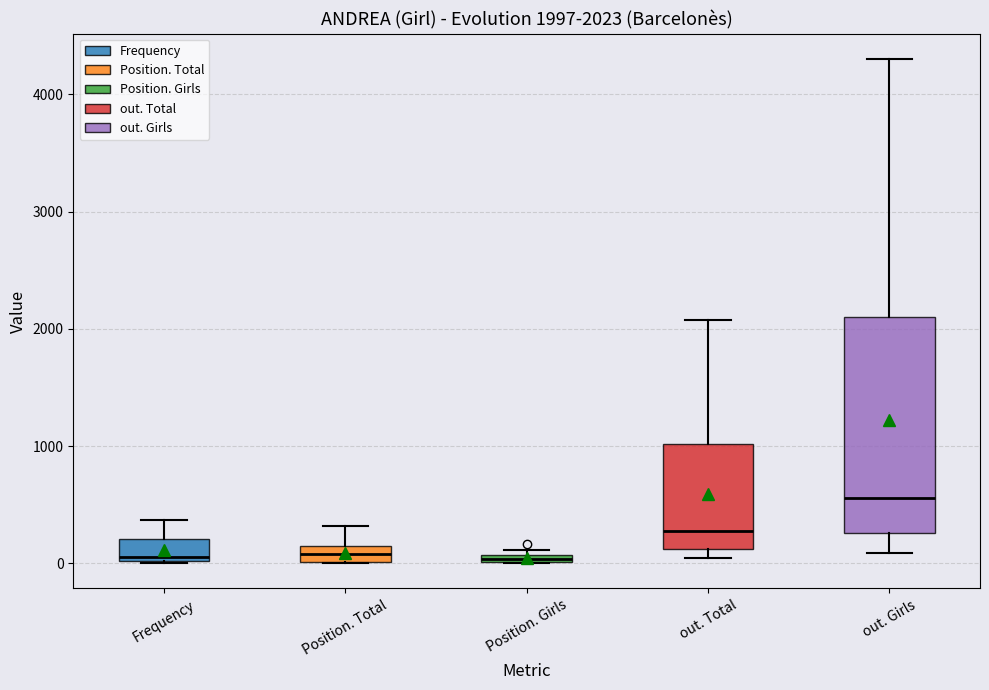

Which box is the tallest, from its lower edge to its upper edge?

out. Girls